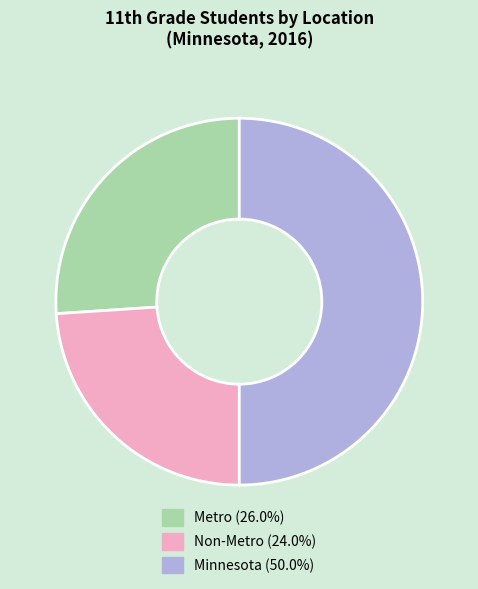

Which slice is the smallest?

Non-Metro